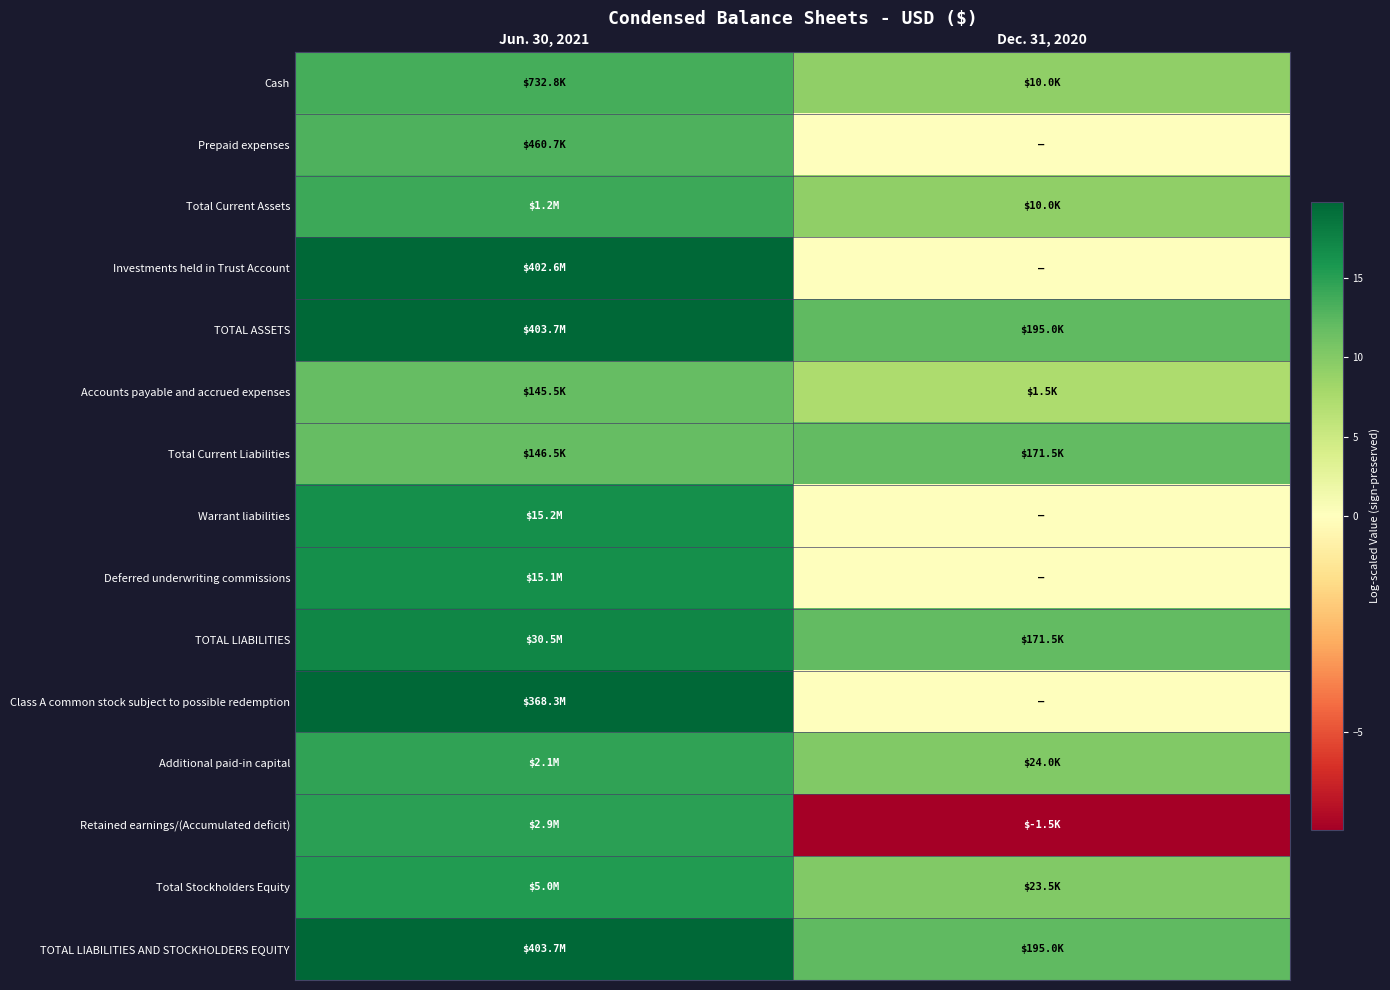

Reading left to right, what are all the values shown in this chart?

Cash: Jun. 30, 2021=13.5	Dec. 31, 2020=9.2
Prepaid expenses: Jun. 30, 2021=13.0	Dec. 31, 2020=0.0
Total Current Assets: Jun. 30, 2021=14.0	Dec. 31, 2020=9.2
Investments held in Trust Account: Jun. 30, 2021=19.8	Dec. 31, 2020=0.0
TOTAL ASSETS: Jun. 30, 2021=19.8	Dec. 31, 2020=12.2
Accounts payable and accrued expenses: Jun. 30, 2021=11.9	Dec. 31, 2020=7.3
Total Current Liabilities: Jun. 30, 2021=11.9	Dec. 31, 2020=12.1
Warrant liabilities: Jun. 30, 2021=16.5	Dec. 31, 2020=0.0
Deferred underwriting commissions: Jun. 30, 2021=16.5	Dec. 31, 2020=0.0
TOTAL LIABILITIES: Jun. 30, 2021=17.2	Dec. 31, 2020=12.1
Class A common stock subject to possible redemption: Jun. 30, 2021=19.7	Dec. 31, 2020=0.0
Additional paid-in capital: Jun. 30, 2021=14.6	Dec. 31, 2020=10.1
Retained earnings/(Accumulated deficit): Jun. 30, 2021=14.9	Dec. 31, 2020=-7.3
Total Stockholders Equity: Jun. 30, 2021=15.4	Dec. 31, 2020=10.1
TOTAL LIABILITIES AND STOCKHOLDERS EQUITY: Jun. 30, 2021=19.8	Dec. 31, 2020=12.2